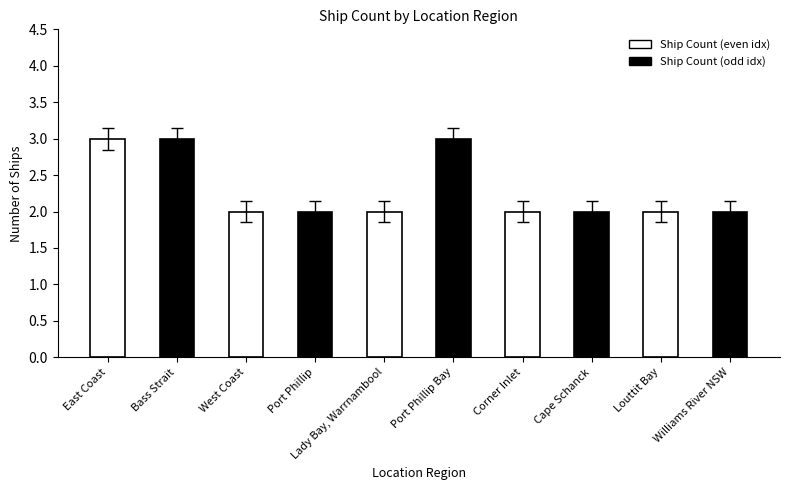

The value at Corner Inlet is 2. True or false?

True